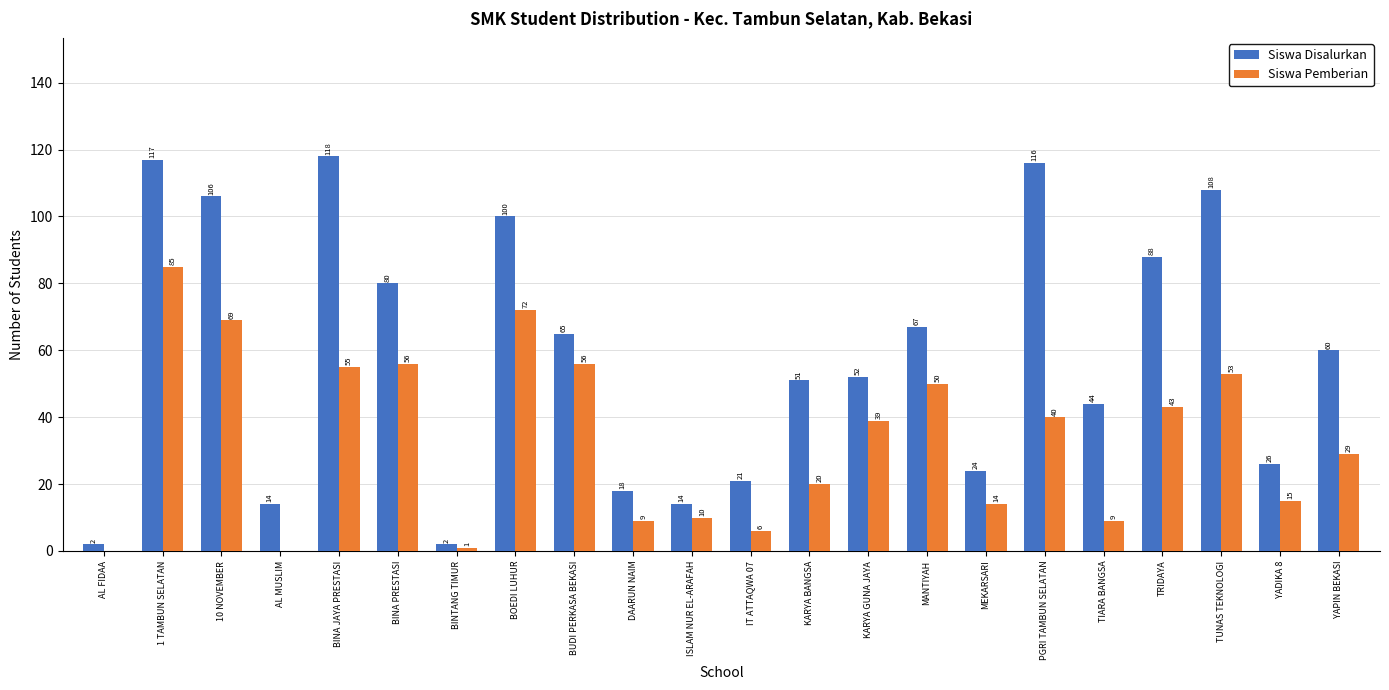

Is the value of Siswa Pemberian at TRIDAYA greater than the value of Siswa Disalurkan at YADIKA 8?

Yes